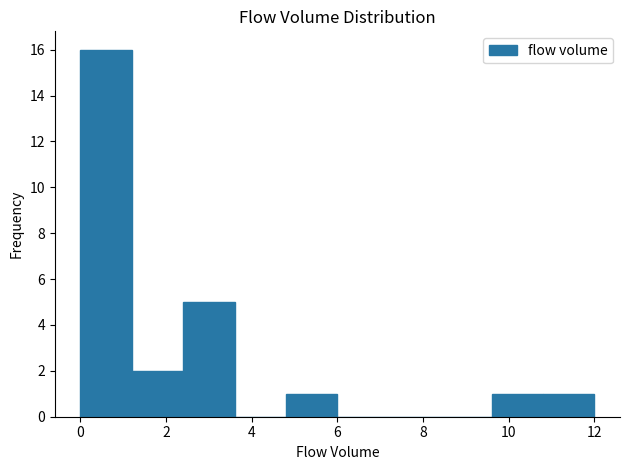

Over which range of the x-axis is the bar tallest?

0.0 to 1.2